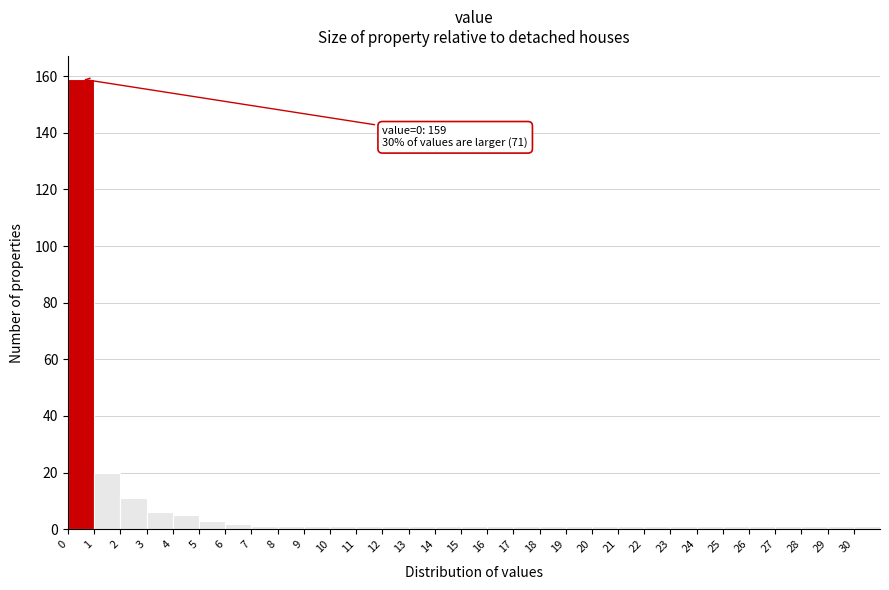

Which range on the x-axis has the tallest bar?

0 to 1